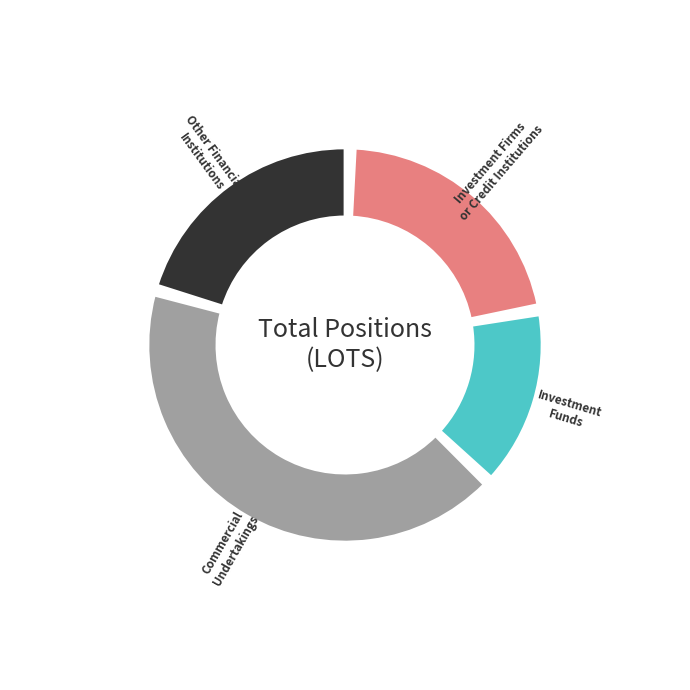

To the nearest percent, what is the difference between the Other Financial
Institutions and Commercial
Undertakings slice percentages?

21%